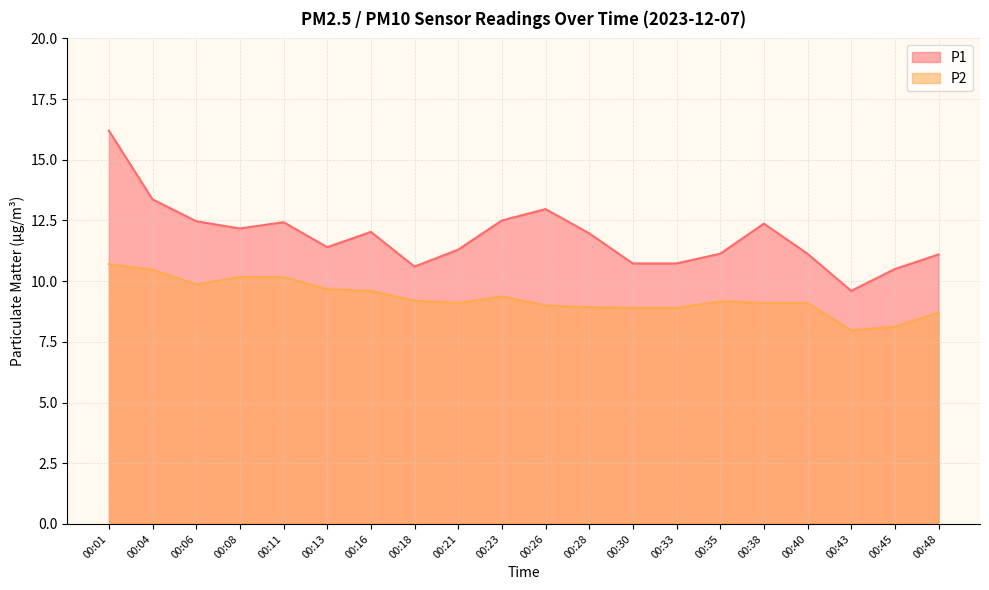

List the series in order of their overall mean, highest first.

P1, P2